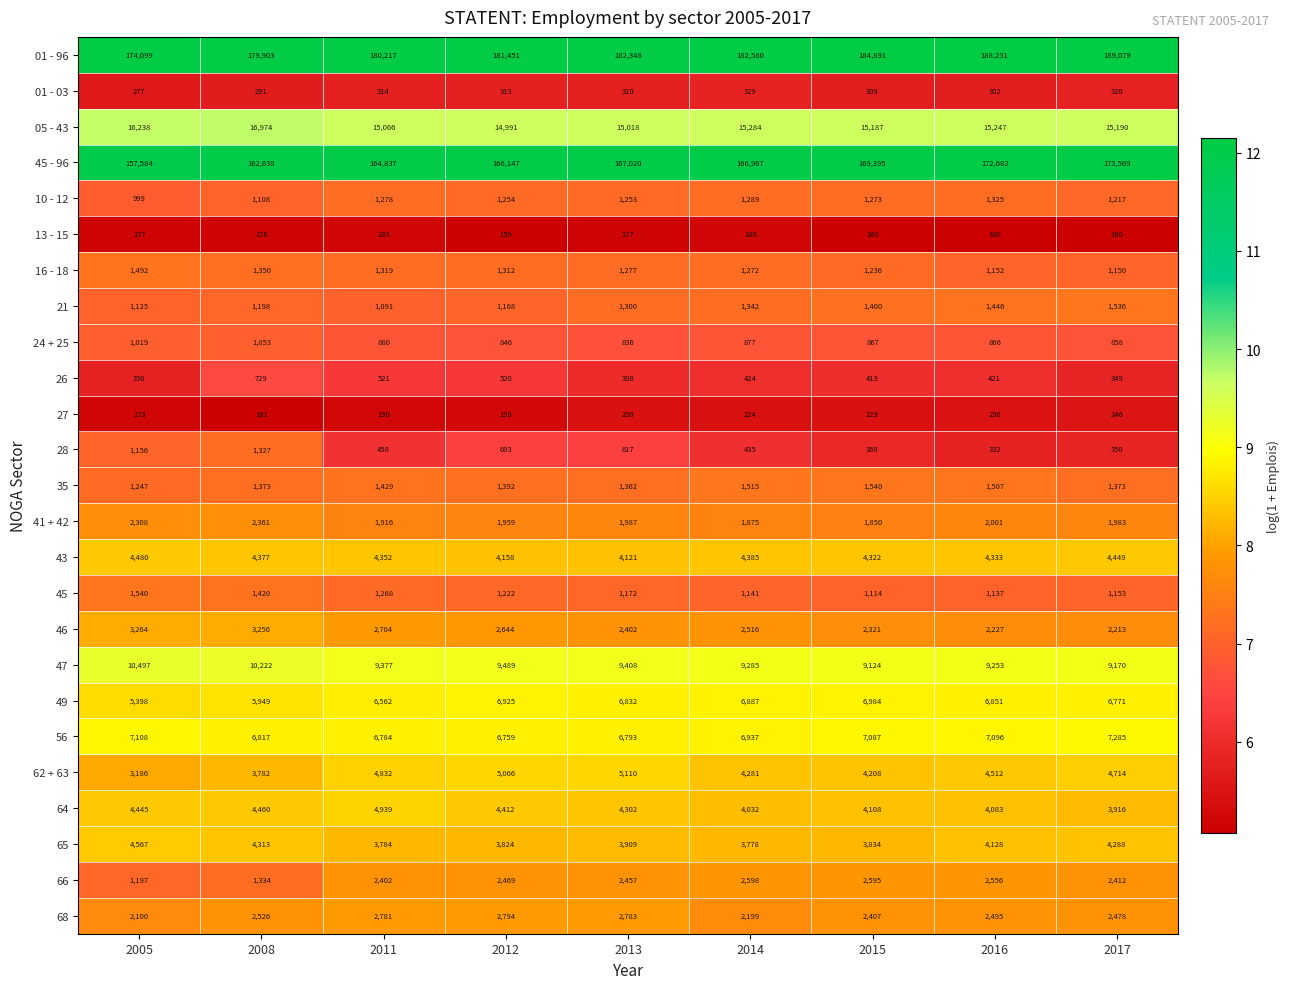

What is the difference between the 28 values at 2008 and 2017?

977